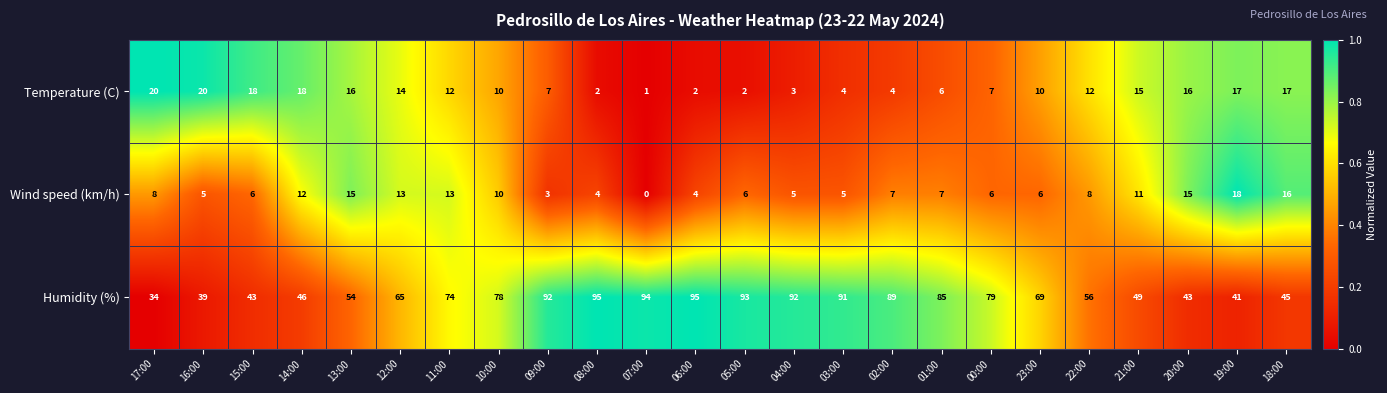

At how many categories does at least one series exceed 51?

16